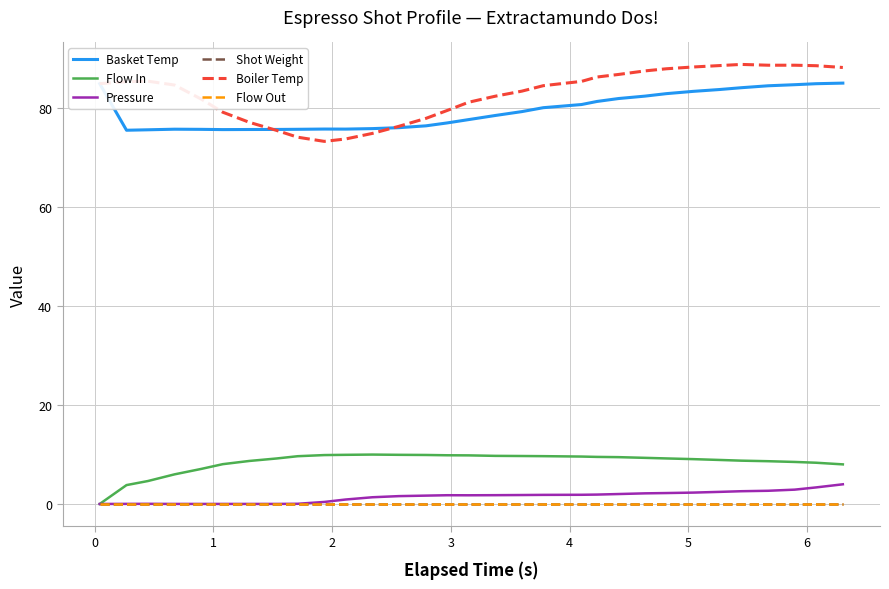

Does the chart have visible grid lines?

Yes